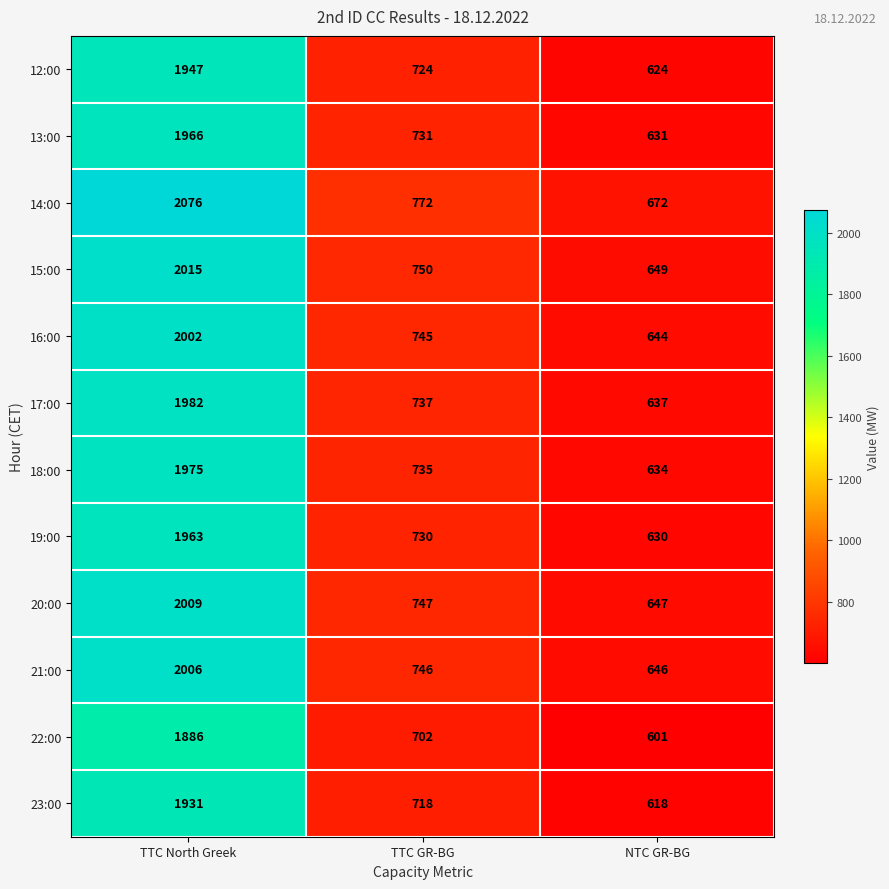

Where does the 13:00 series first go above 731?

TTC North Greek